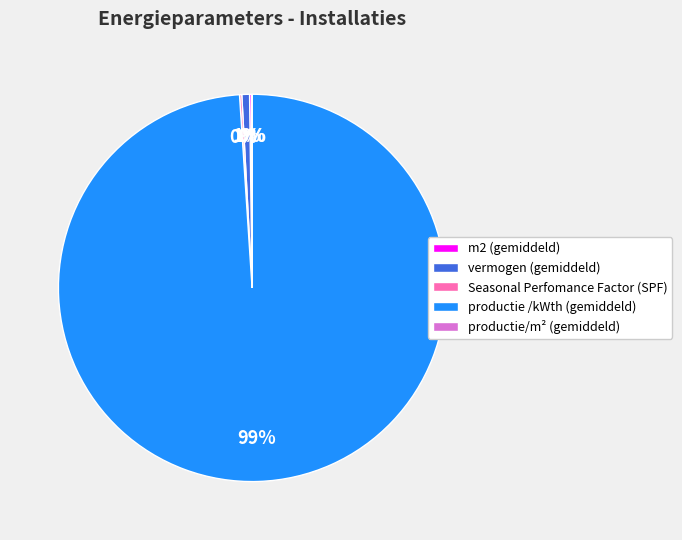

To the nearest percent, what is the average slice percentage?

20%